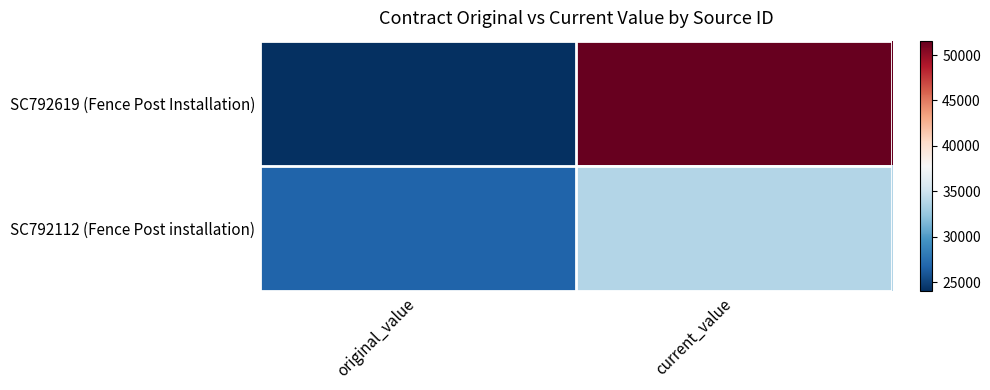

Which has a higher value, current_value or original_value?

current_value